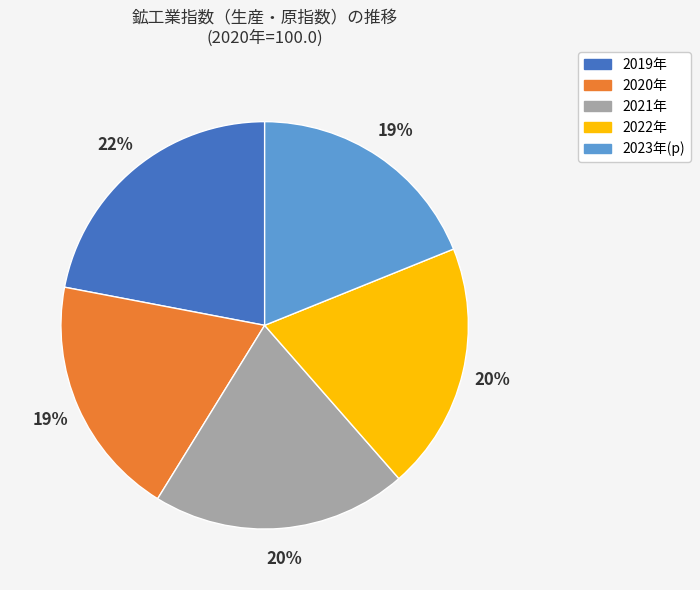

What is the ratio of the value at 2020年 to the value at 2019年?

0.9